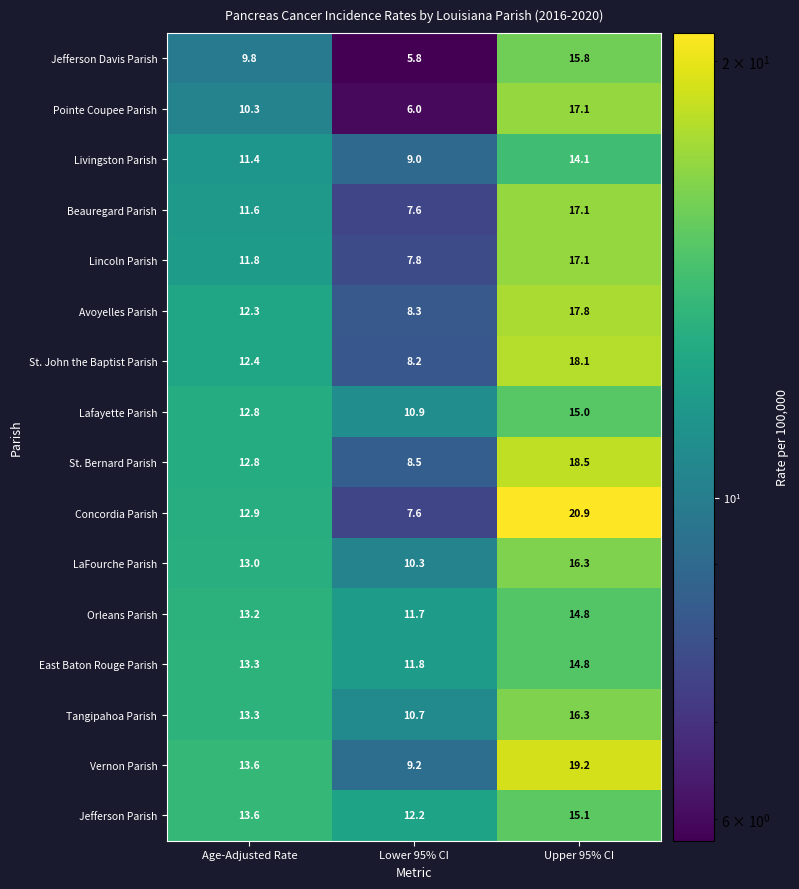

Which category has the highest value in the Lafayette Parish series?

Upper 95% CI